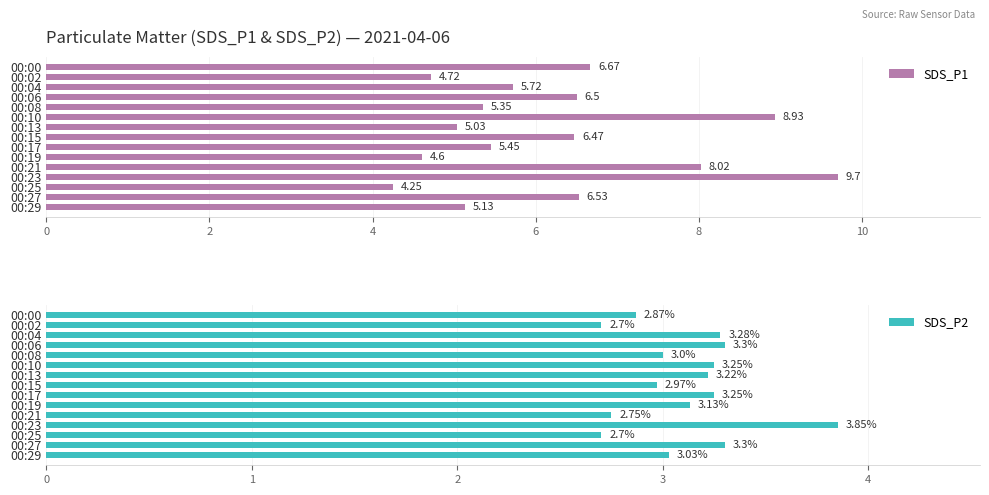

True or false: SDS_P2 has a value of 0.9 at 00:15.

False